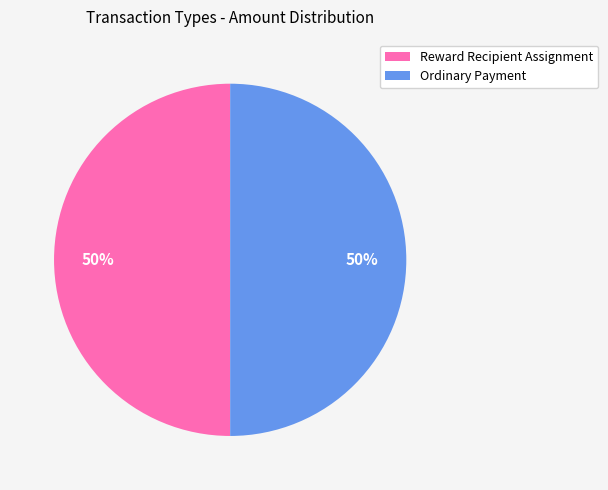

What percentage is the Ordinary Payment slice, to the nearest percent?

50%